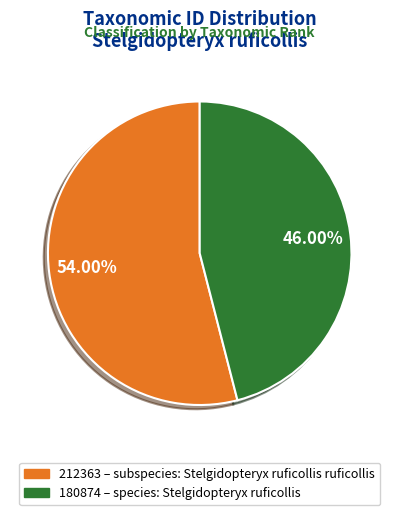

Rank the categories by value from lowest to highest.

180874 – species: Stelgidopteryx ruficollis, 212363 – subspecies: Stelgidopteryx ruficollis ruficollis